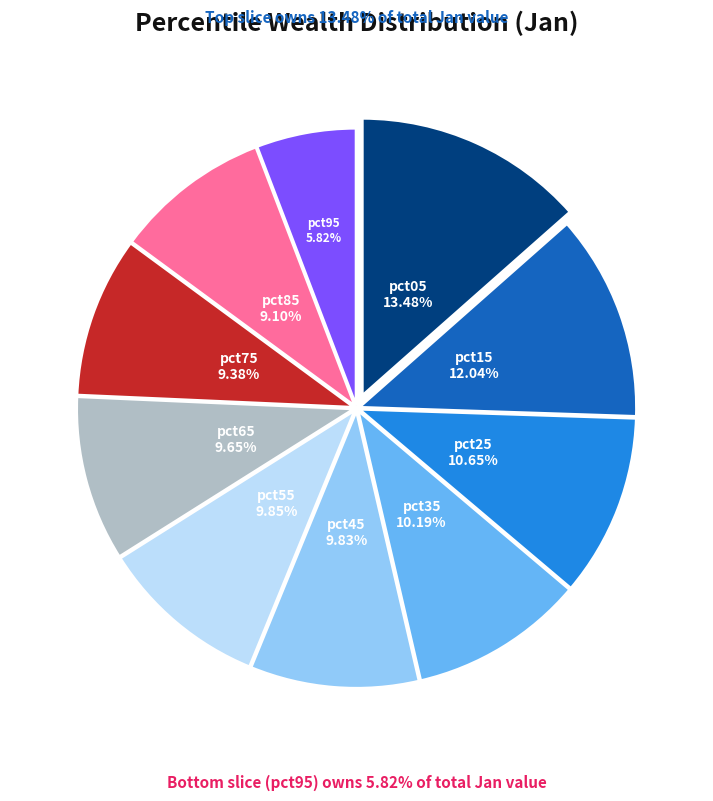

Is there a majority slice in this chart?

No